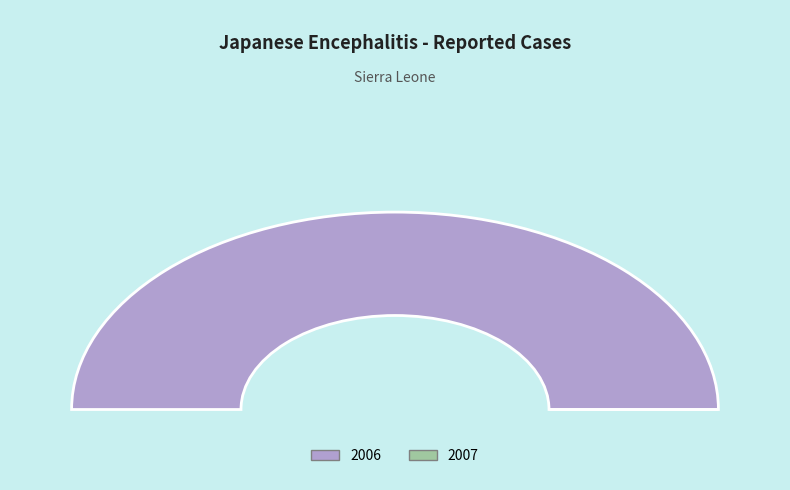

Does 2006 account for over 50% of the chart?

Yes